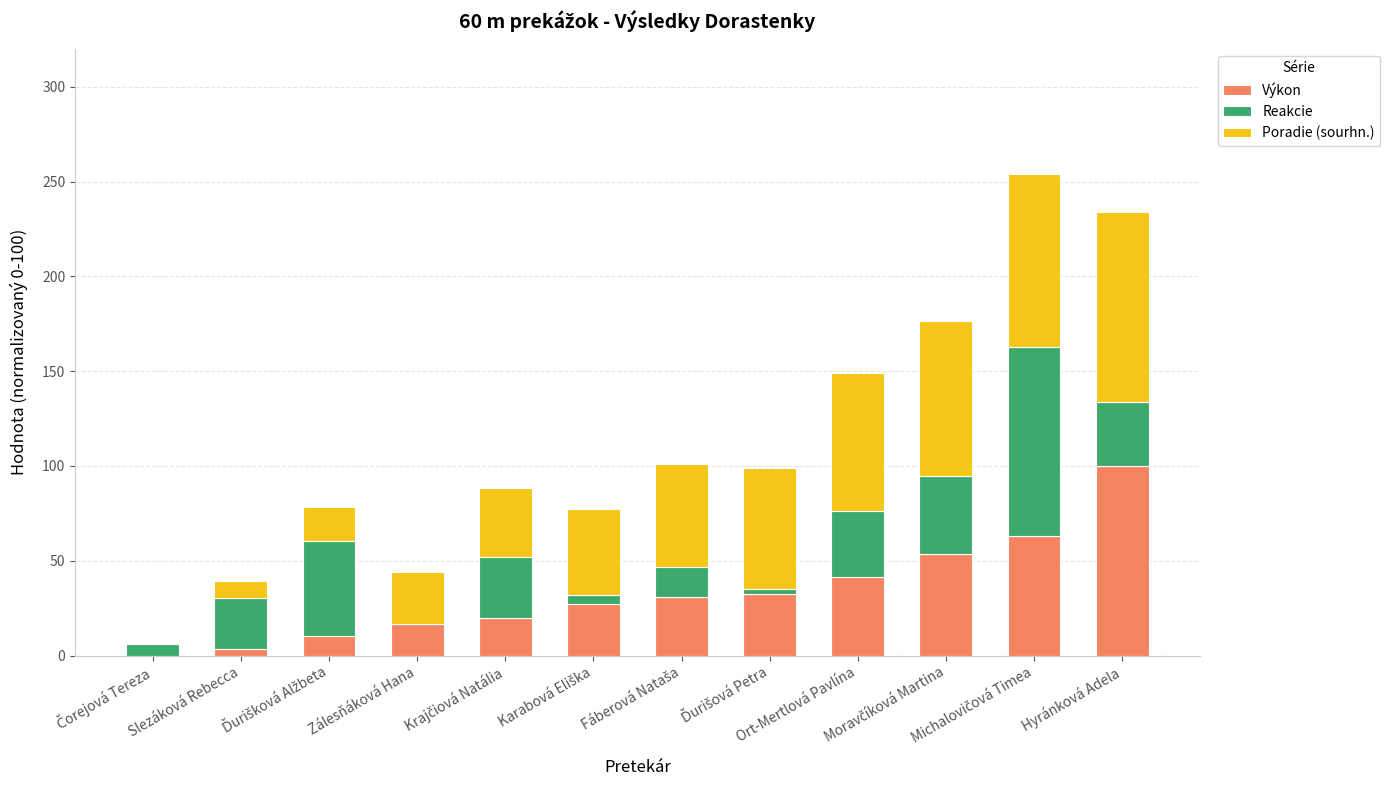

What is the sum of all Výkon values?

398.3